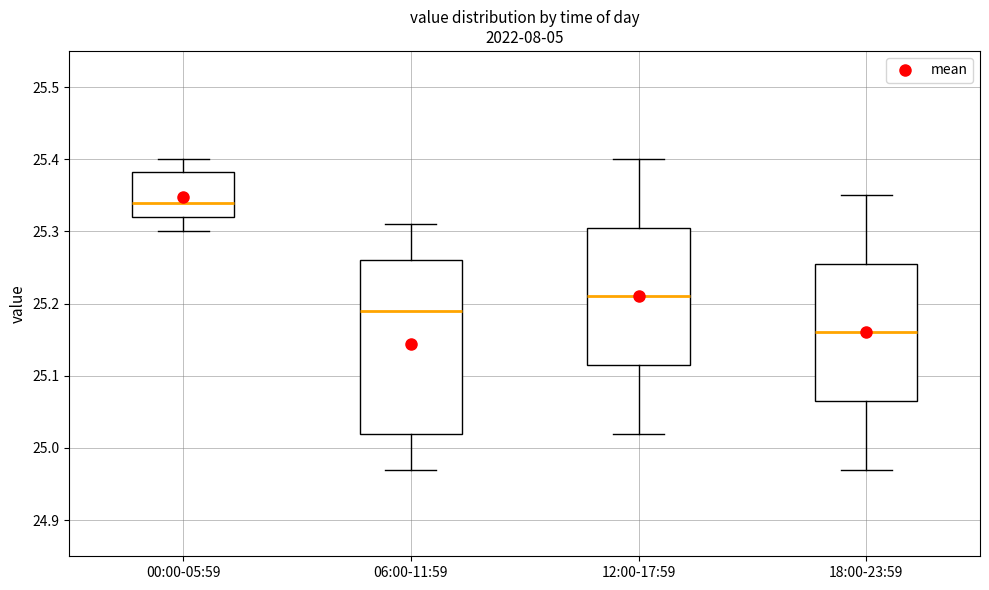

Reading left to right, read every box against the y-axis: the position of its median line, the range the box covers, and the ends of its whiskers. The values are not printed on the chart, so give them approximately, as read against the axis.

00:00-05:59: median 25.34, box 25.32 to 25.38, whiskers 25.30 to 25.40
06:00-11:59: median 25.19, box 25.02 to 25.26, whiskers 24.97 to 25.31
12:00-17:59: median 25.21, box 25.12 to 25.31, whiskers 25.02 to 25.40
18:00-23:59: median 25.16, box 25.07 to 25.26, whiskers 24.97 to 25.35